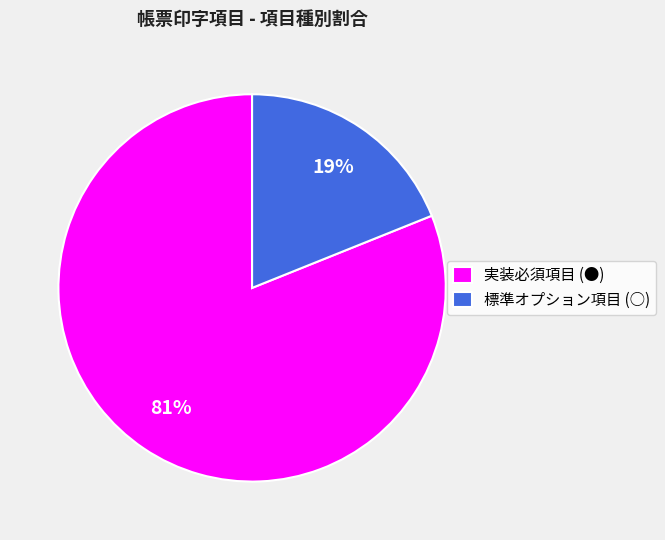

Which category has the smallest portion of the pie?

標準オプション項目 (○)